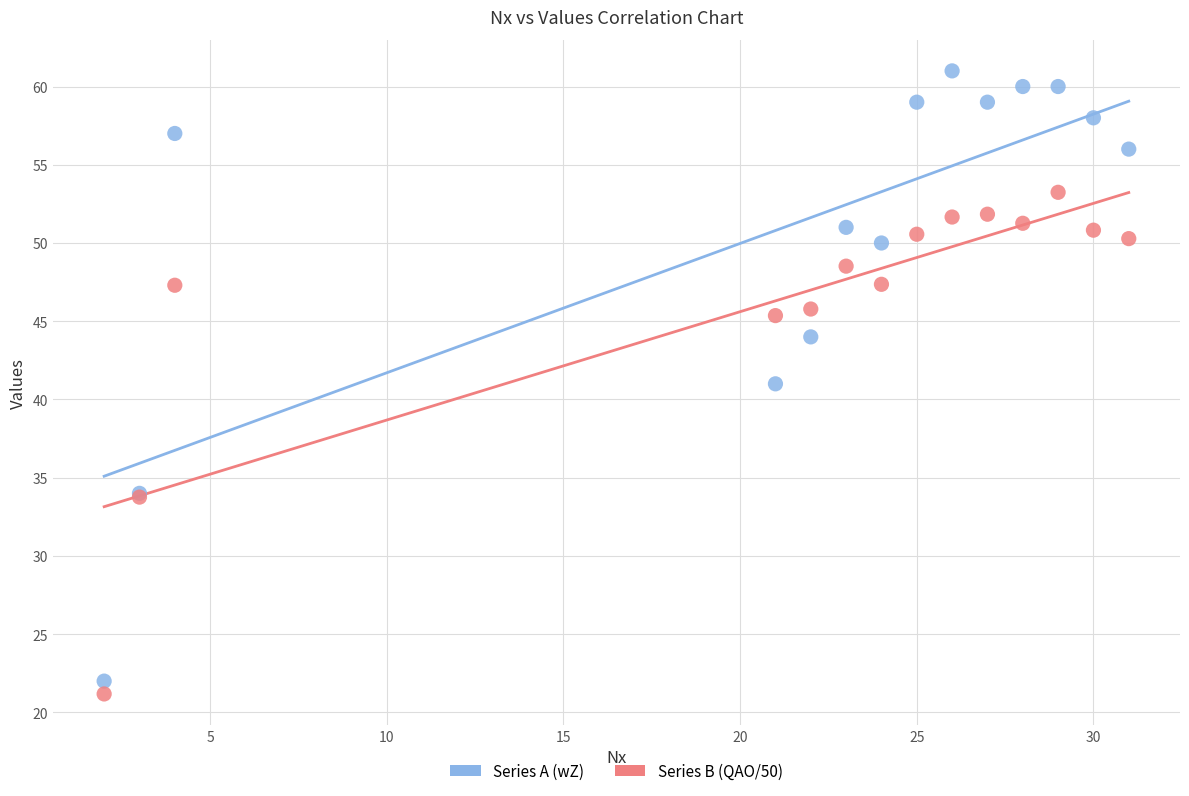

Which series contains the highest Y value?

Series A (wZ)